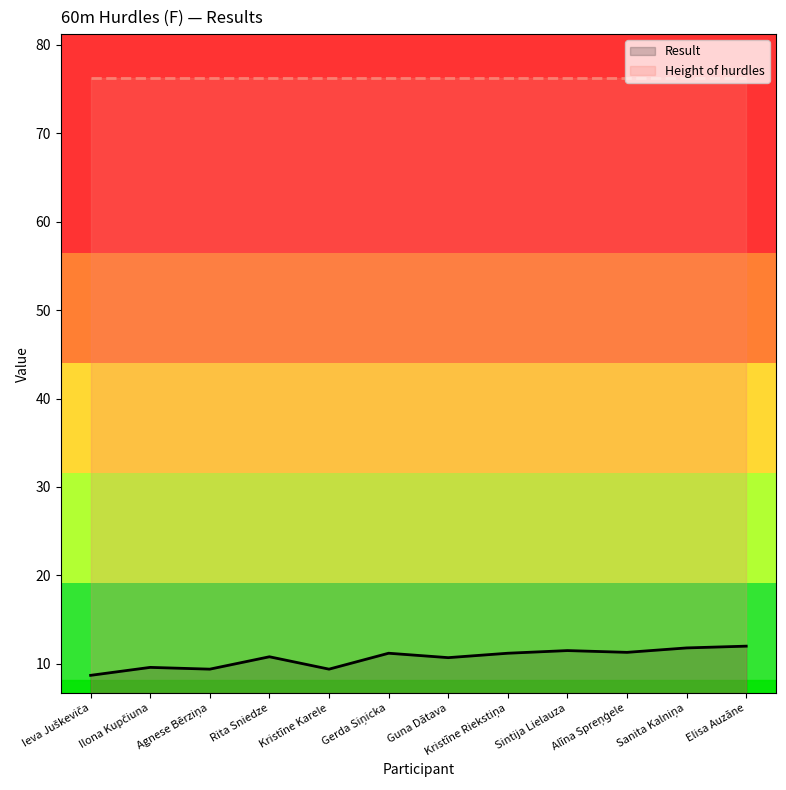

At which label is Height of hurdles closest to 76?

Ieva Juškeviča